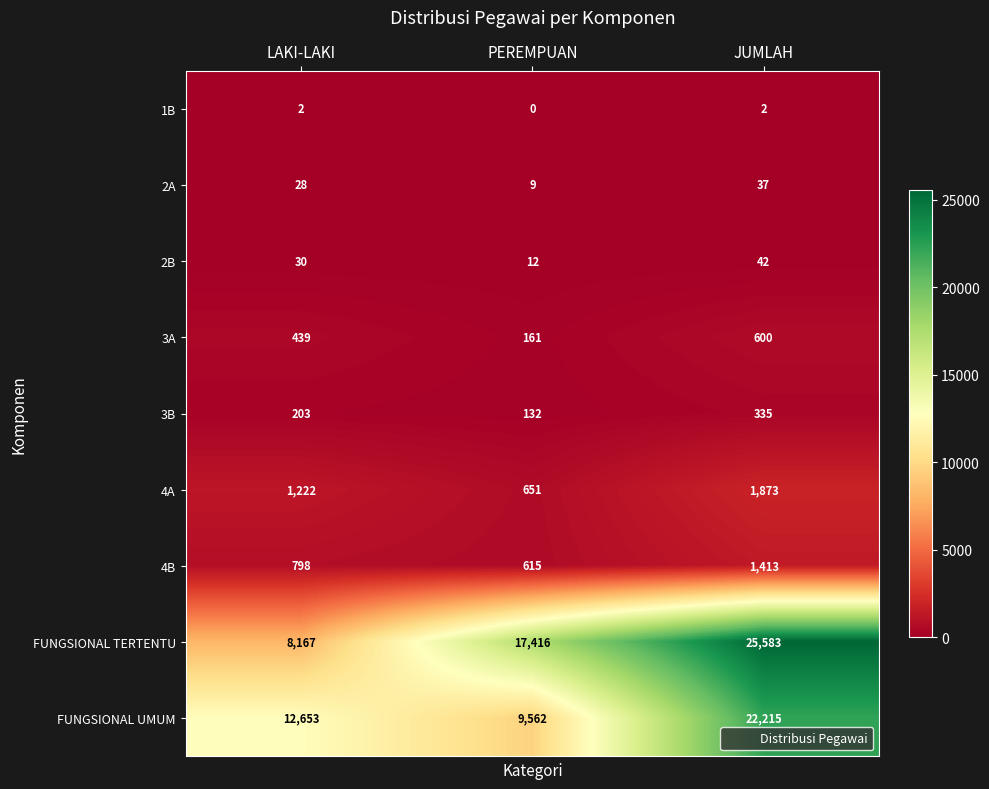

List the series in order of their peak value, lowest first.

1B, 2A, 2B, 3B, 3A, 4B, 4A, FUNGSIONAL UMUM, FUNGSIONAL TERTENTU